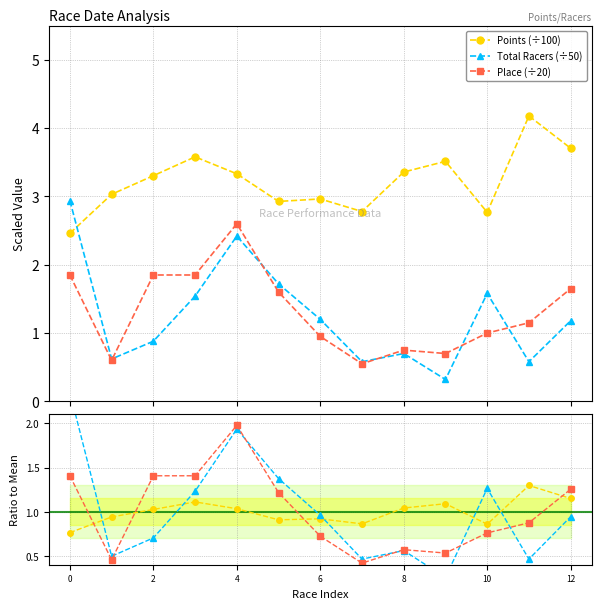

What is the value of the Total Racers (÷50) point at the 8th from the left?

0.6